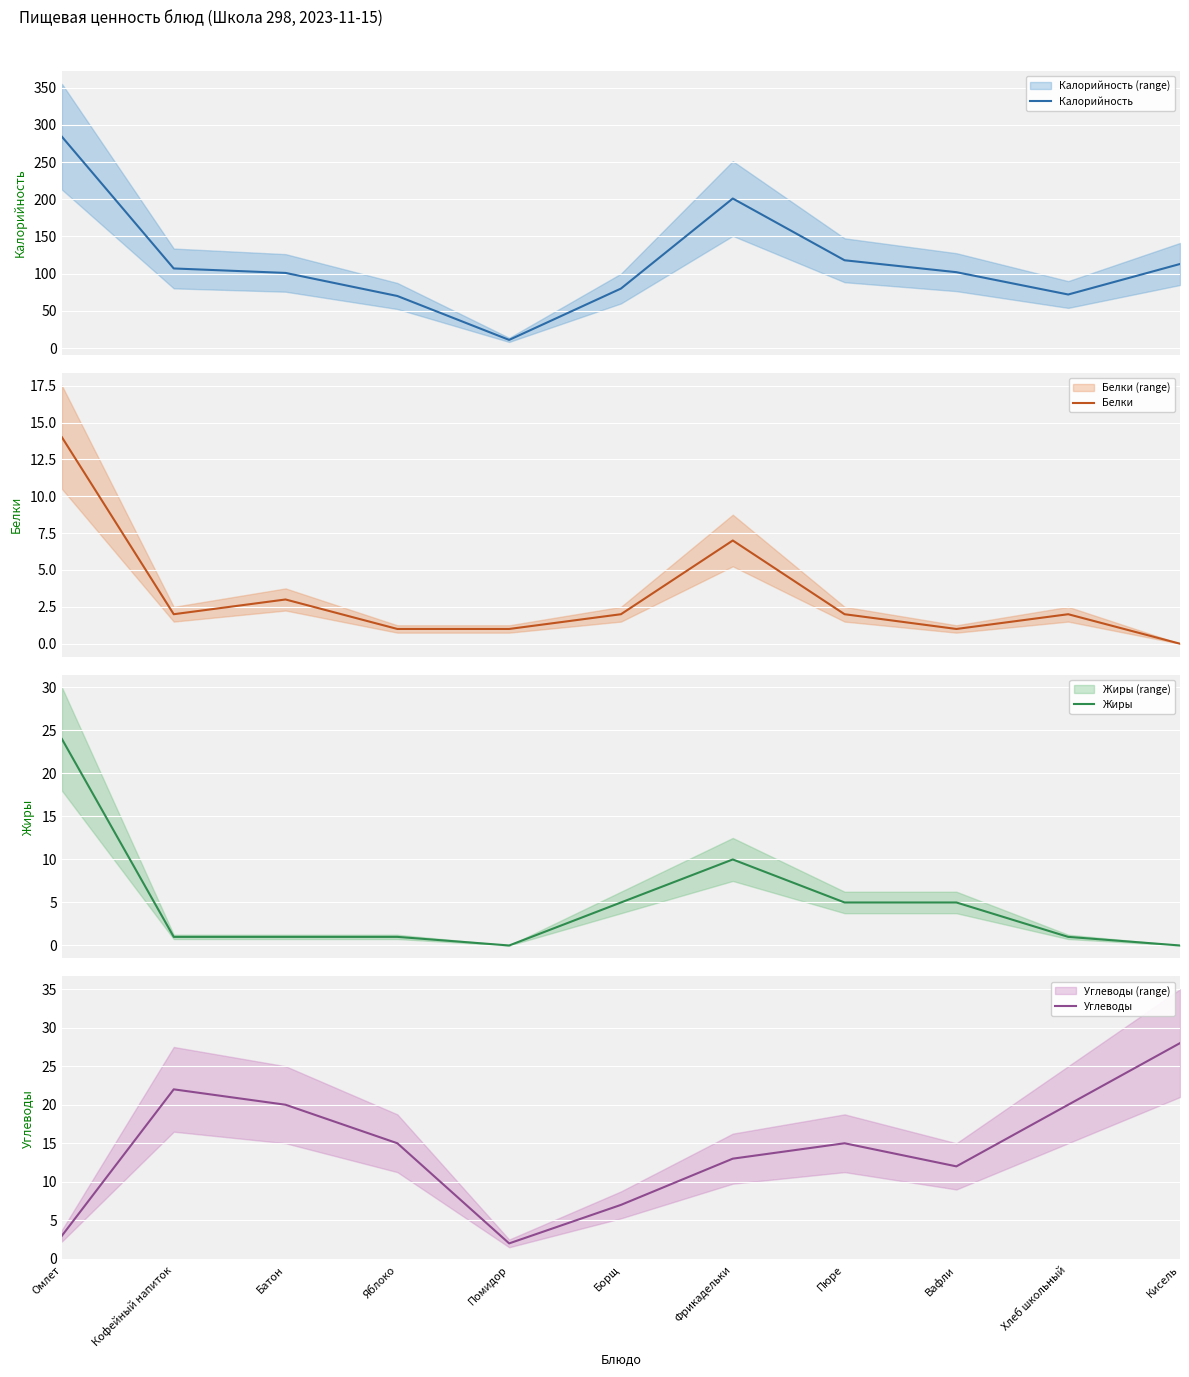

What is the difference between the maximum and second lowest values in the Жиры series?

24